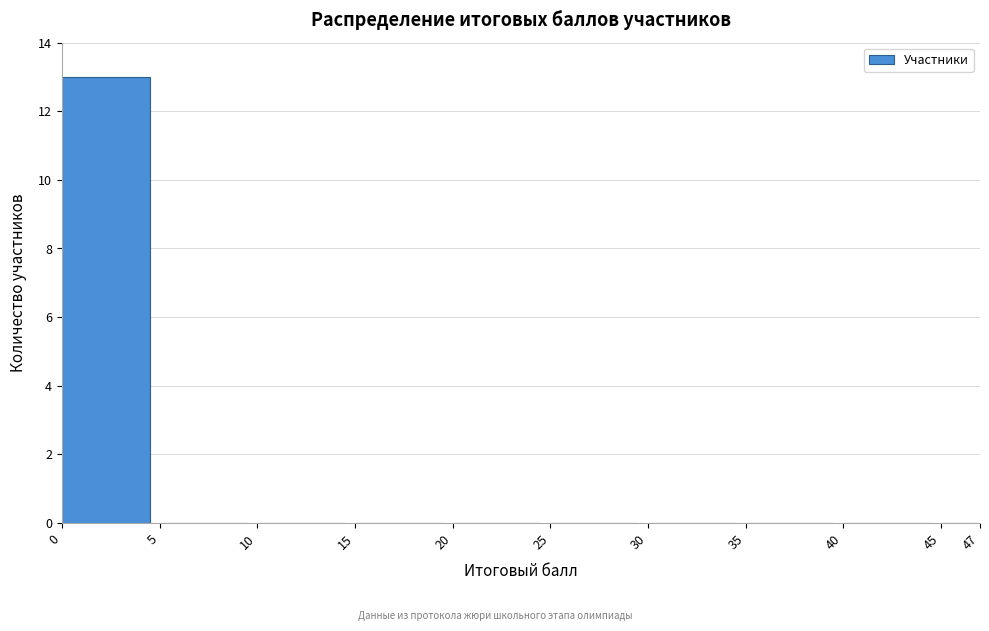

Over which range of the x-axis is the bar tallest?

0 to 5